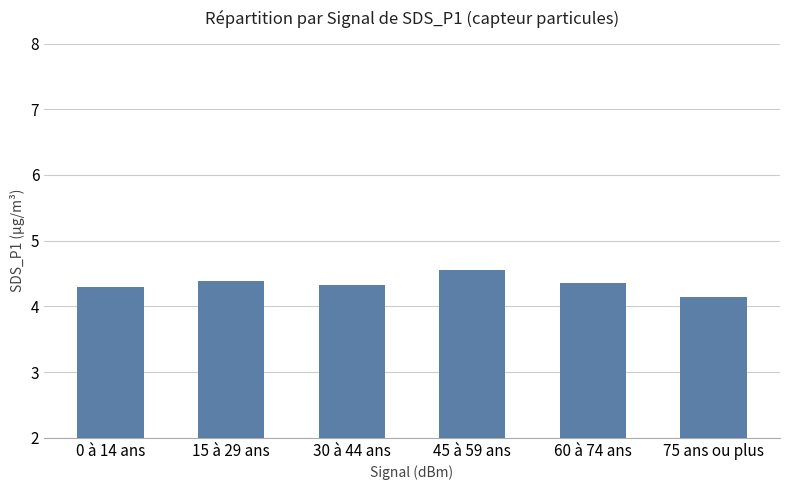

What position from the left is 60 à 74 ans?

5